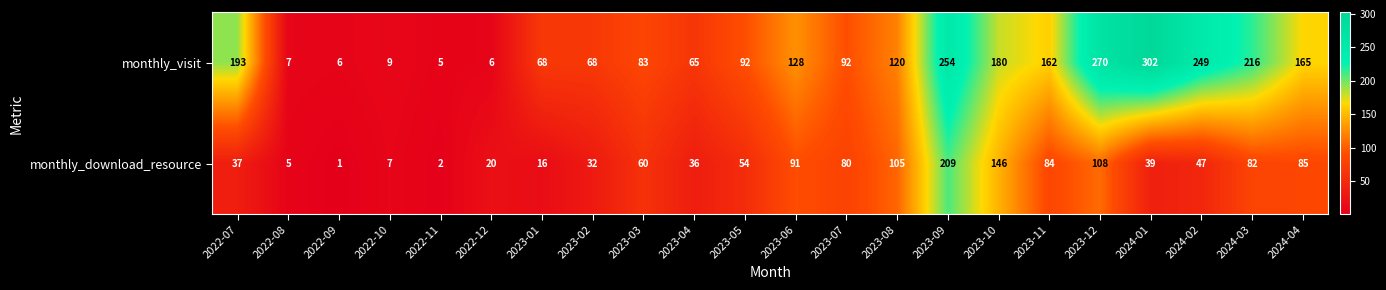

How many categories are shown in the chart?

22